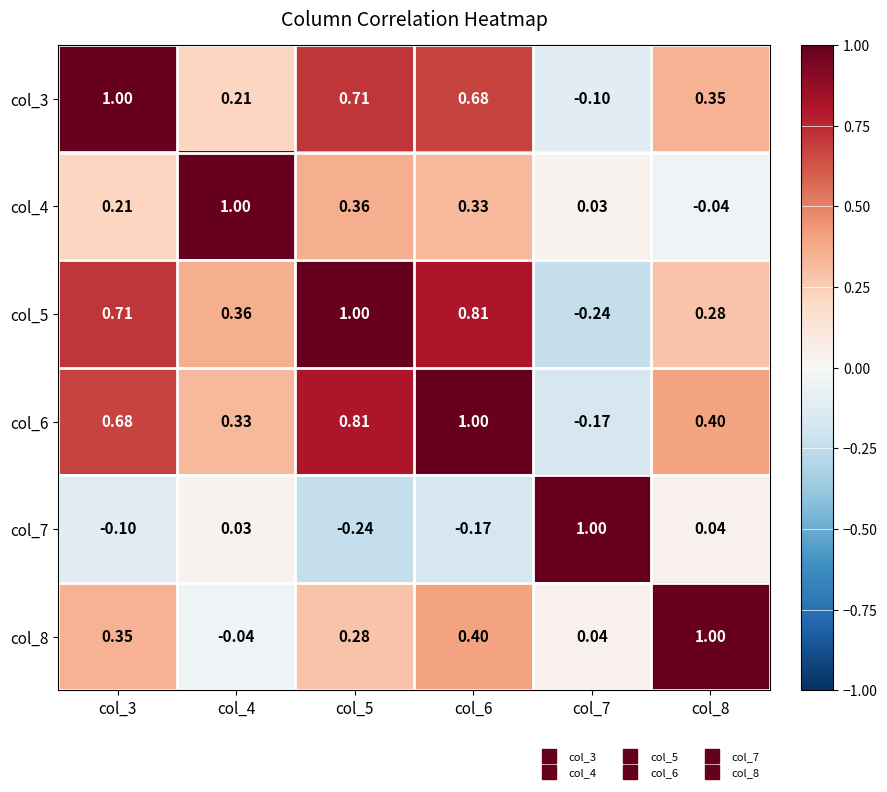

Is the value of col_6 at col_8 greater than the value of col_5 at col_8?

Yes